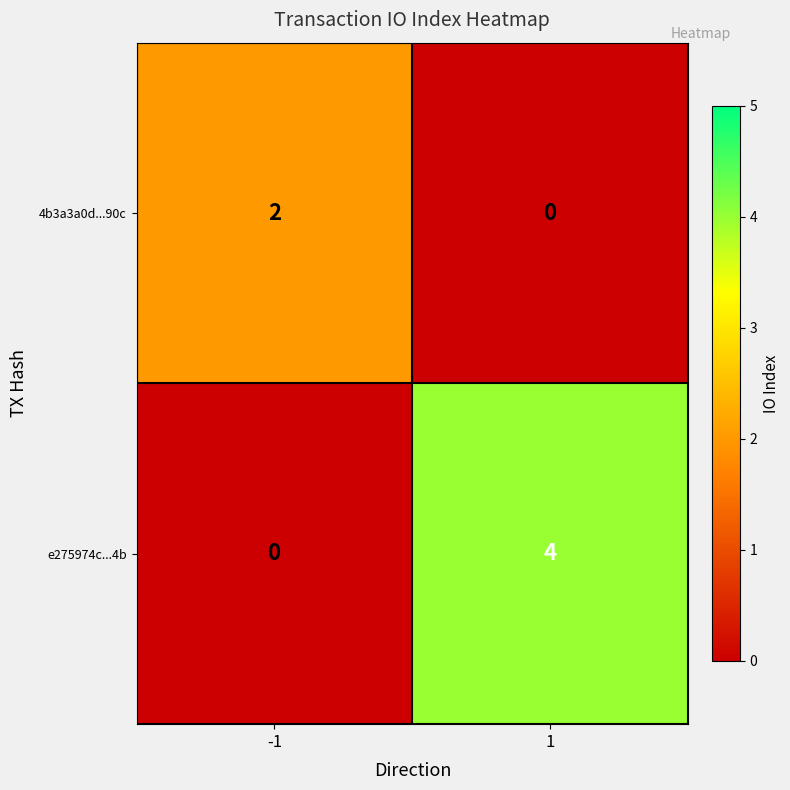

The value of e275974c...4b at -1 is 0. True or false?

True